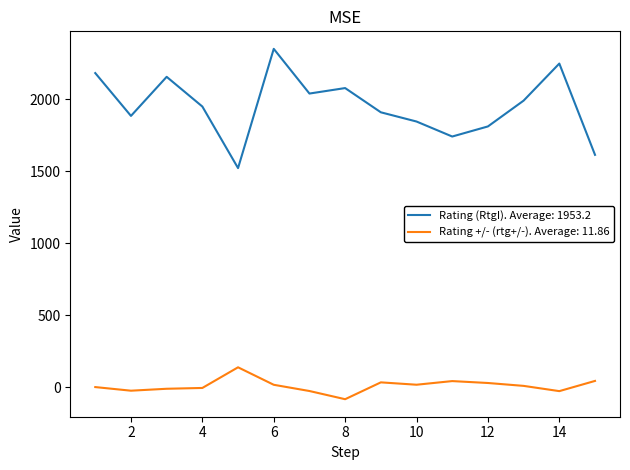

List the series in order of their peak value, highest first.

Rating (RtgI). Average: 1953.2, Rating +/- (rtg+/-). Average: 11.86